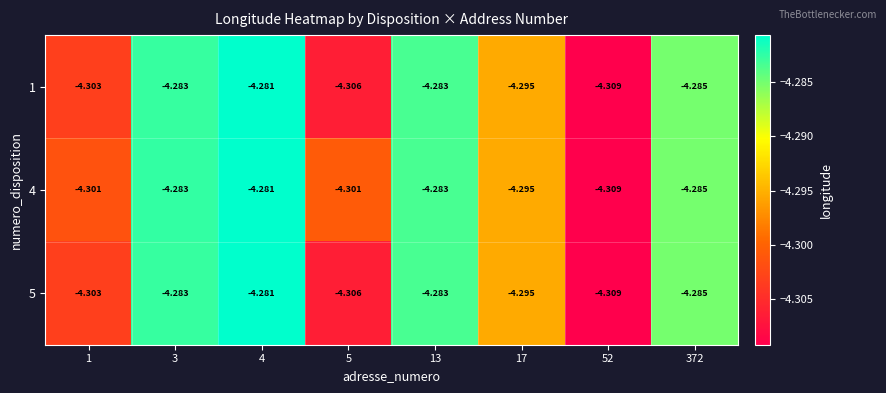

Is the value of 4 at 3 greater than the value of 5 at 5?

Yes